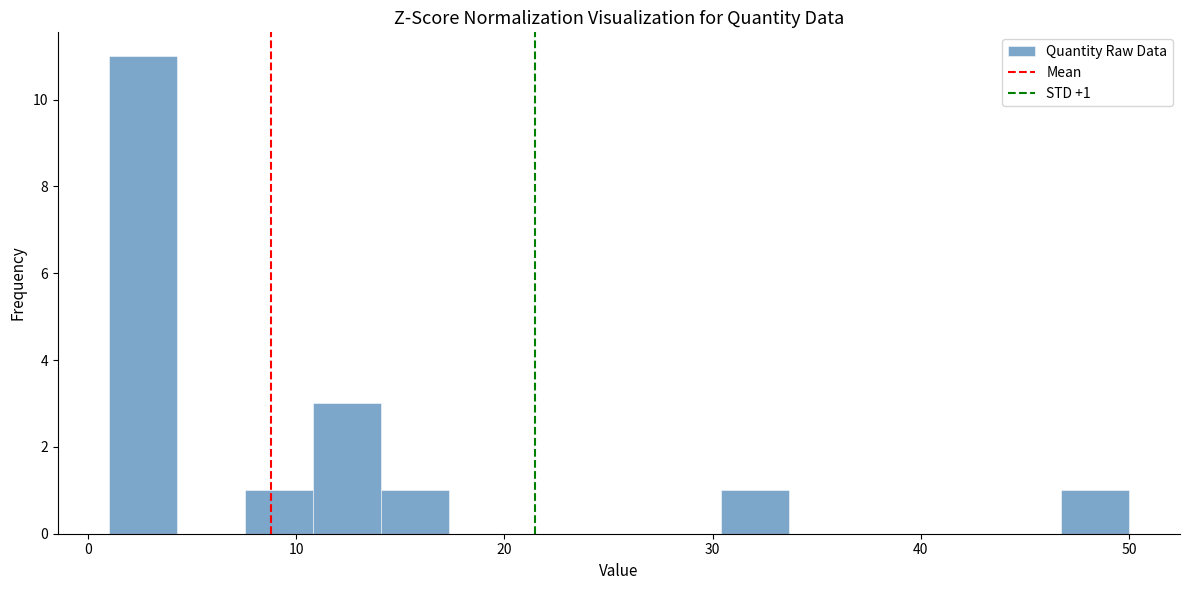

Around what value on the x-axis is the tallest bar? Give the approximate position of its centre, as read against the axis.

3